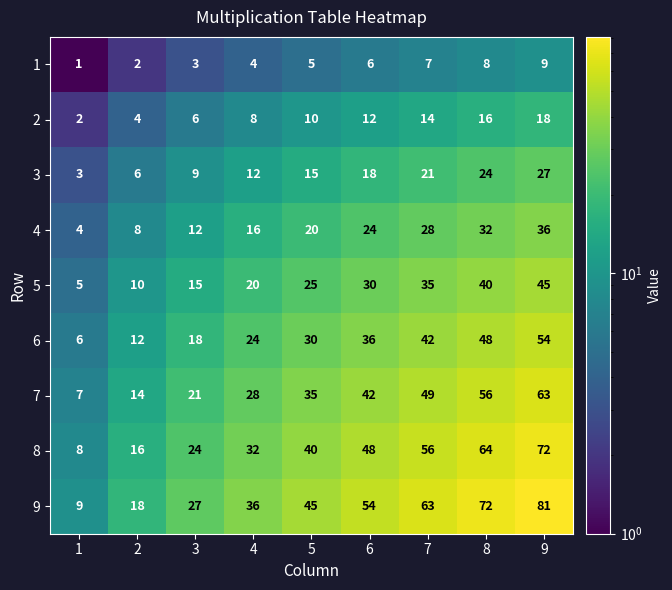

Where is 9 nearest to the value 45?

5